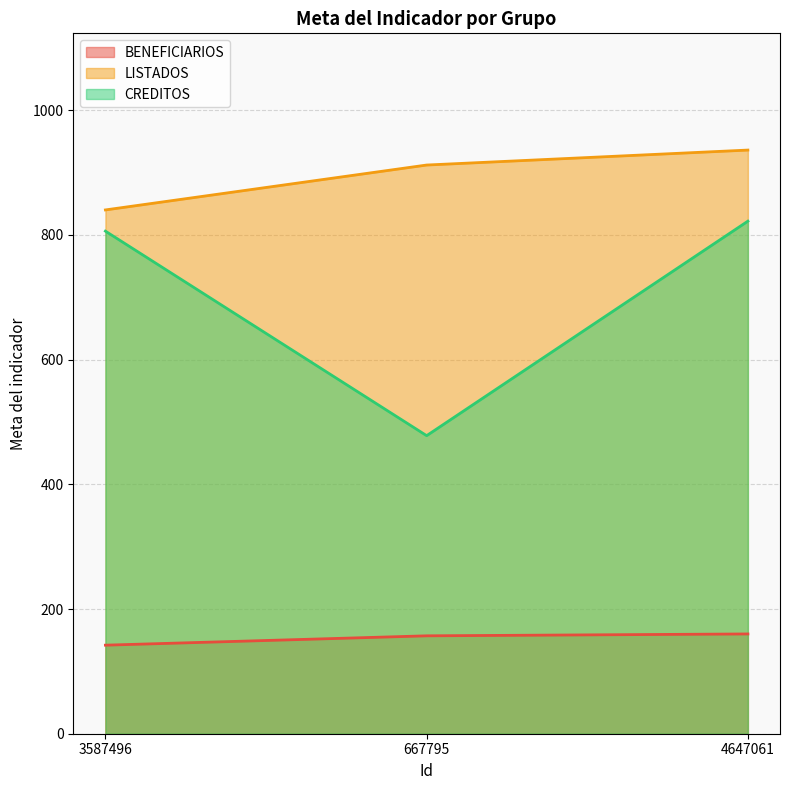

What is the maximum value for BENEFICIARIOS?

160